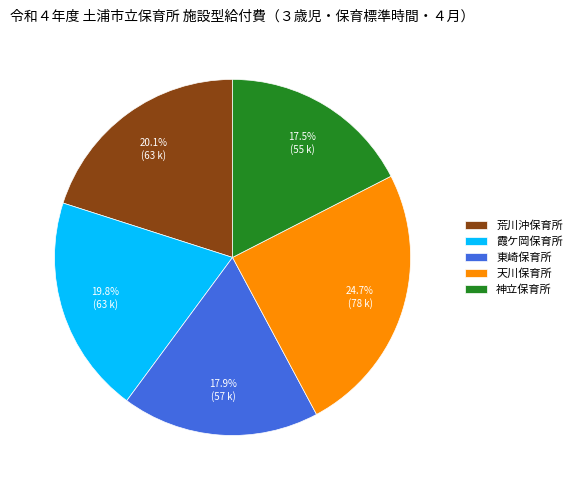

Which slice is the largest?

天川保育所